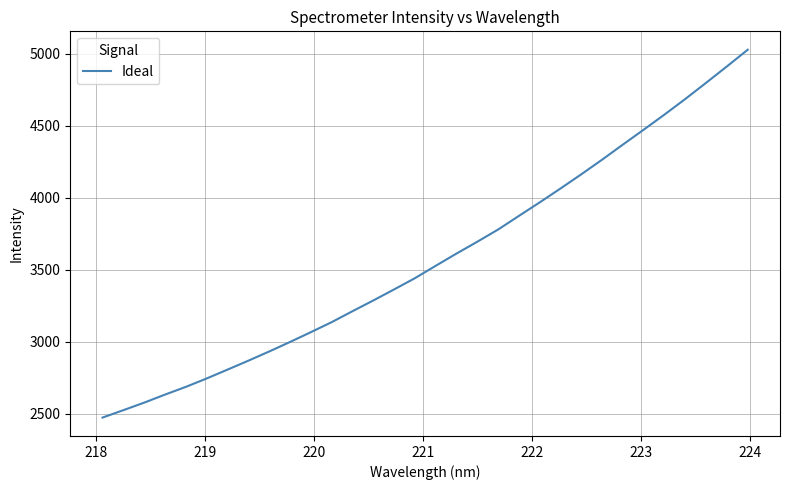

What is the maximum value shown in the chart?

5028.6